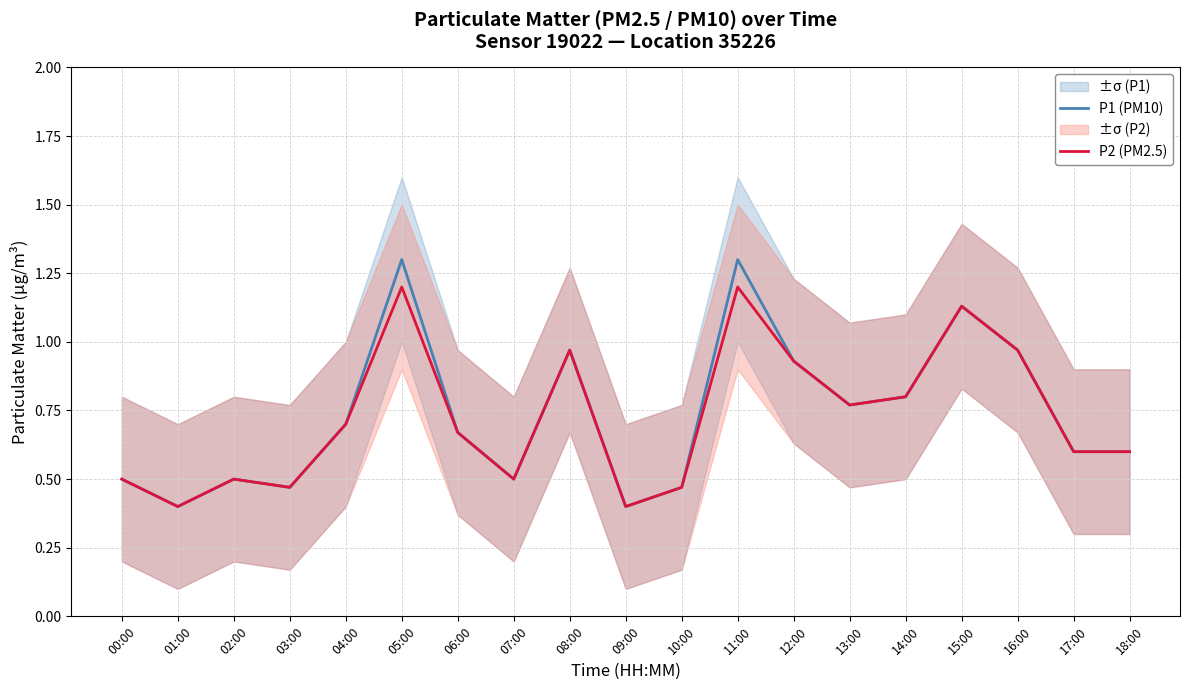

List the labels in order of P1 (PM10) value, smallest first.

01:00, 09:00, 03:00, 10:00, 00:00, 02:00, 07:00, 17:00, 18:00, 06:00, 04:00, 13:00, 14:00, 12:00, 08:00, 16:00, 15:00, 05:00, 11:00